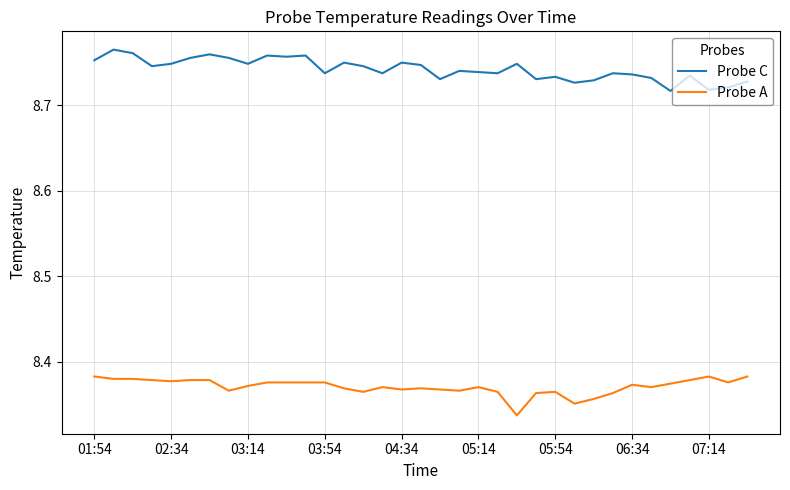

Which series has the largest total across all categories?

Probe C